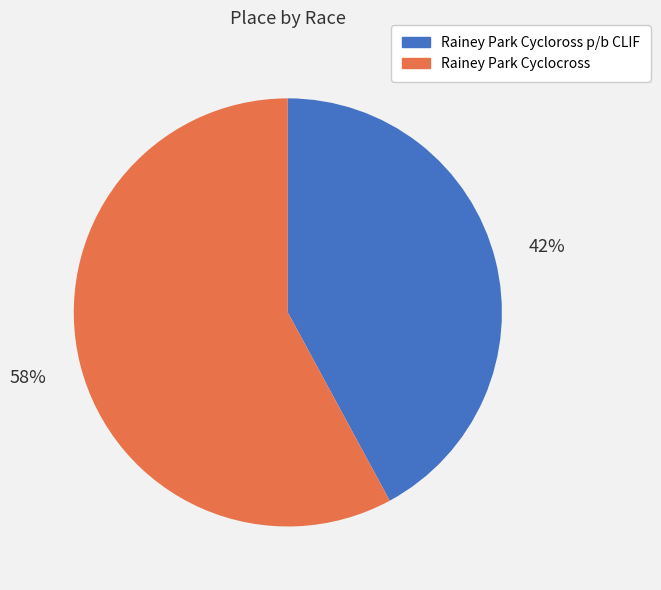

How many slices are in this pie chart?

2